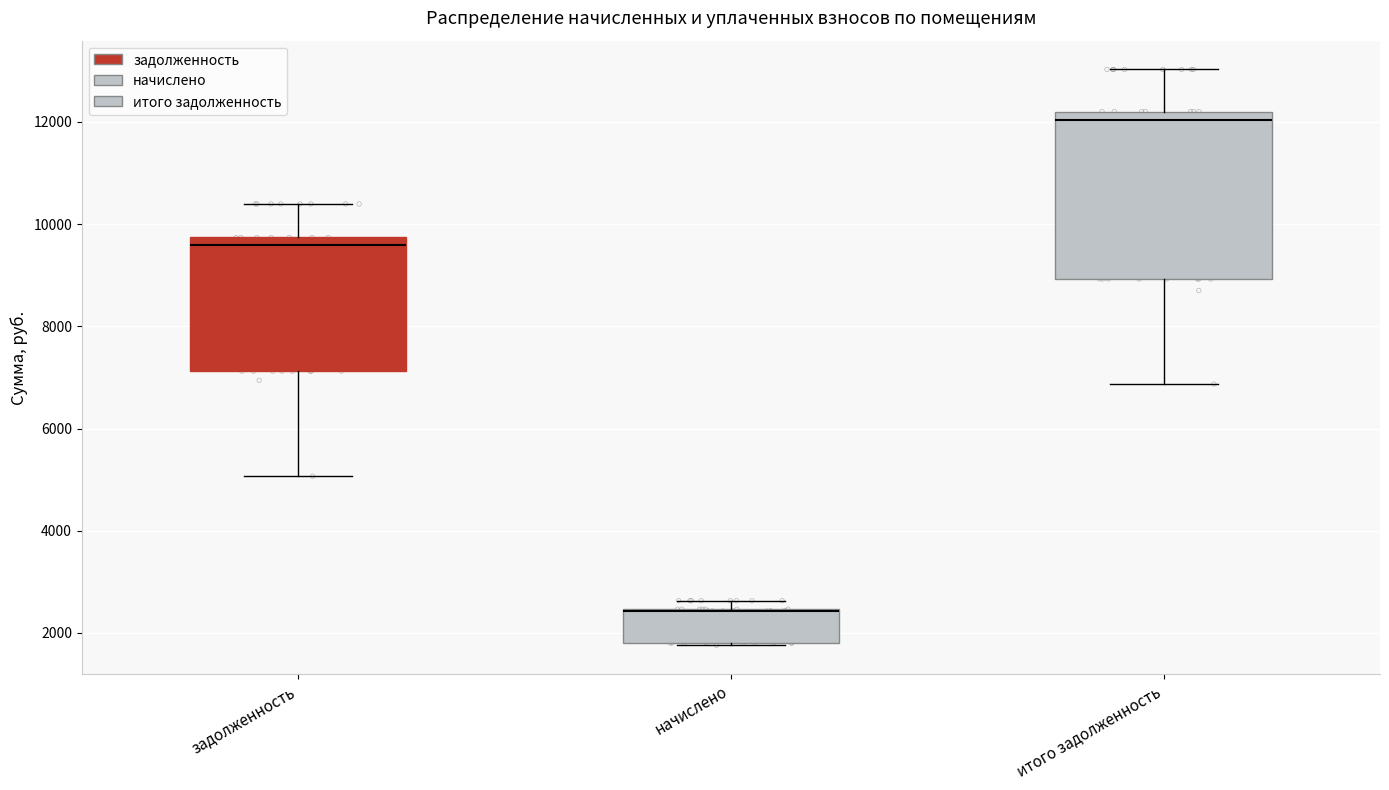

Reading left to right, read every box against the y-axis: the position of its median line, the range the box covers, and the ends of its whiskers. The values are not printed on the chart, so give them approximately, as read against the axis.

задолженность: median 9600, box 7200 to 9800, whiskers 5000 to 10400
начислено: median 2400 (drawn on the box's upper edge), box 1800 to 2400, whiskers 1800 to 2600
итого задолженность: median 12000, box 9000 to 12200, whiskers 6800 to 13000